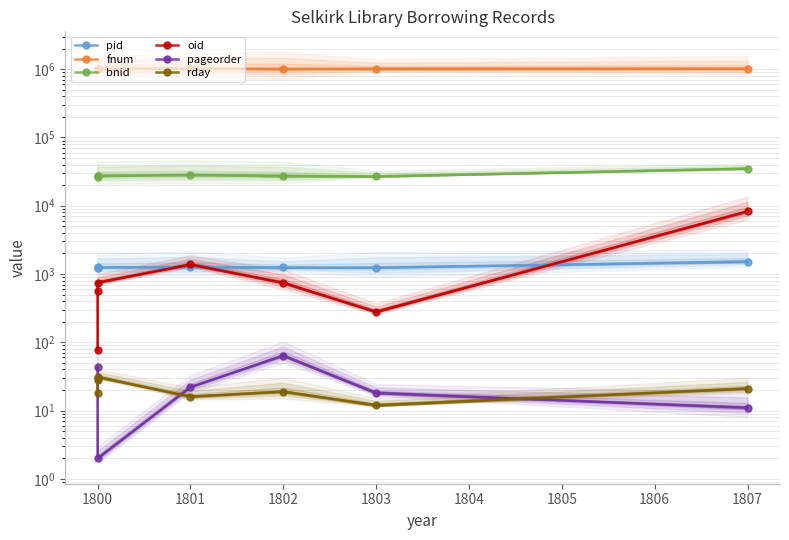

At how many categories does at least one series exceed 263555?

7